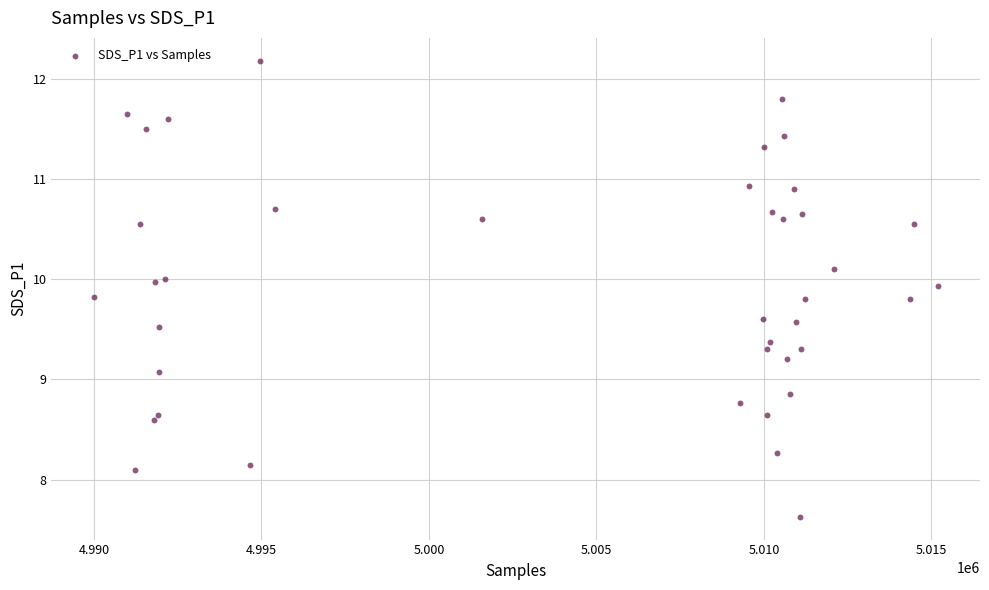

What Y value in the scatter plot is closest to 9?

9.1